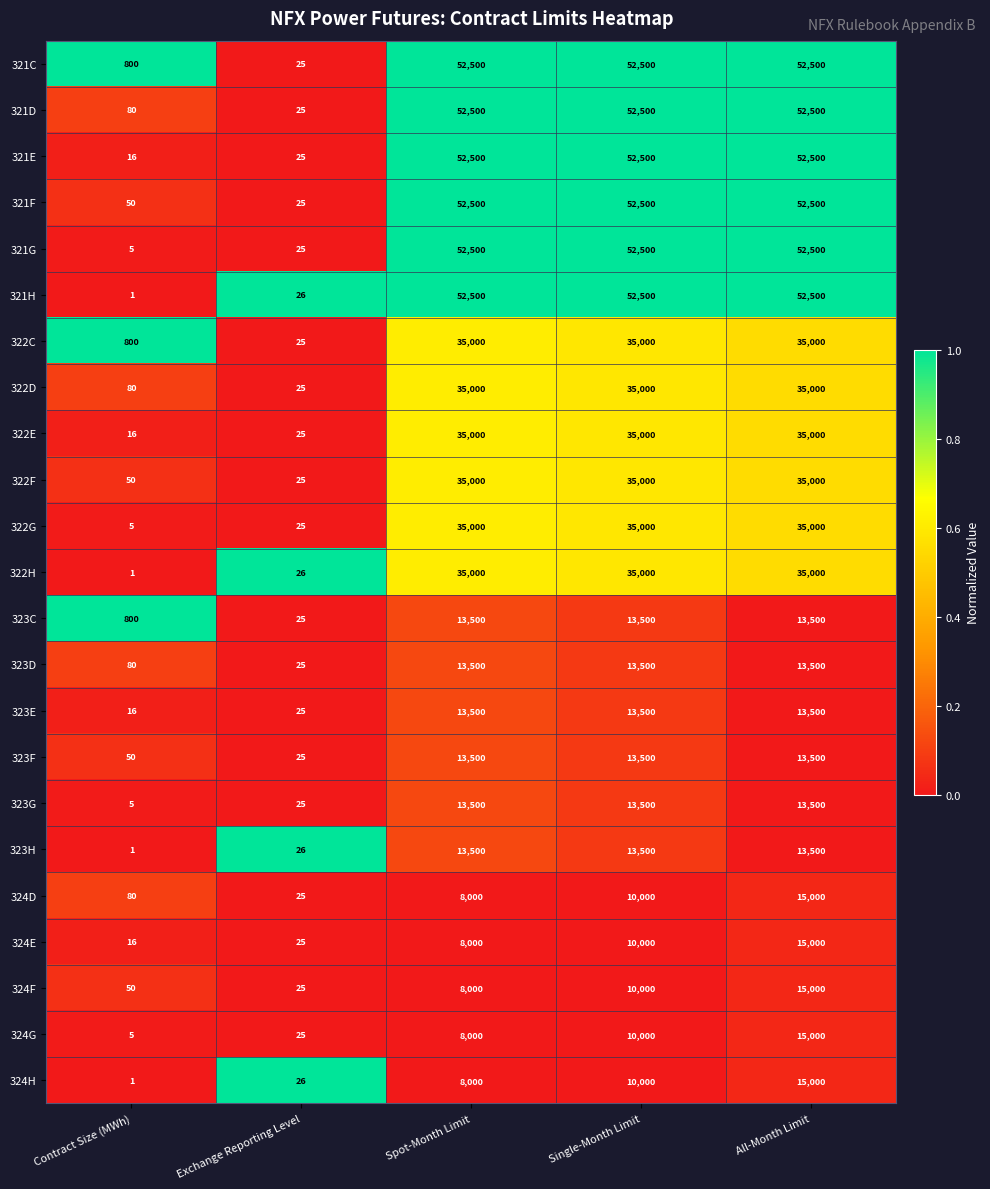

How many series are shown in this chart?

23